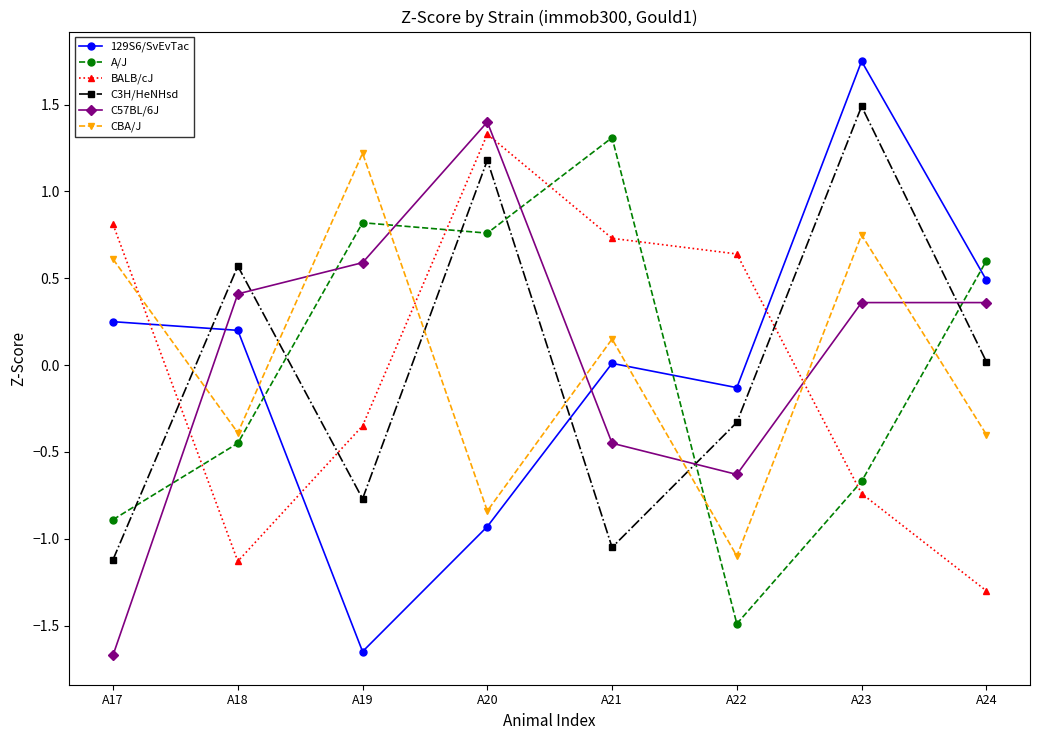

What is the minimum value shown in the chart?

-1.7